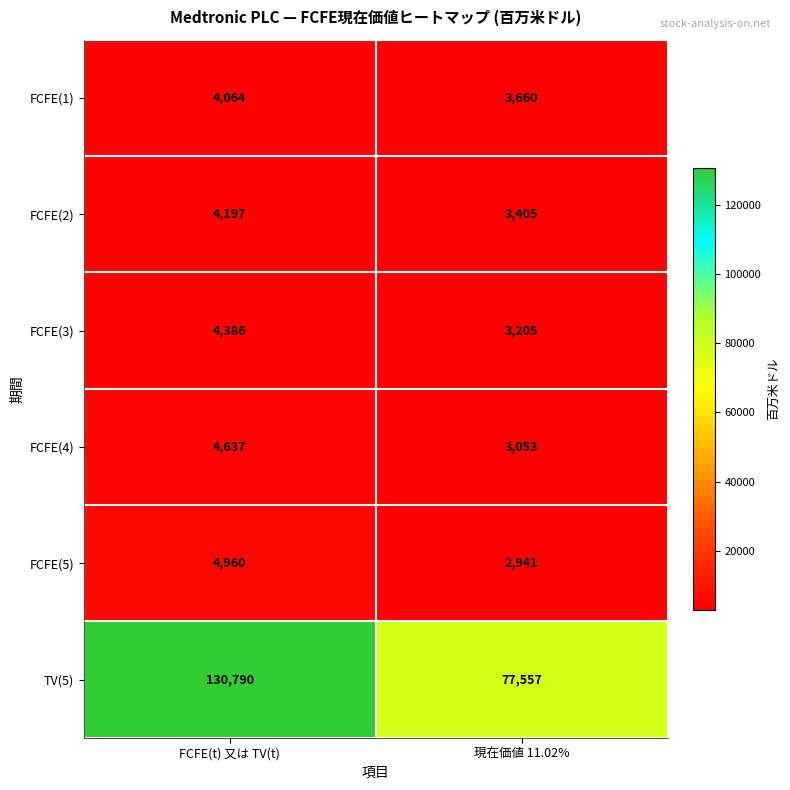

Rank the series at 現在価値 11.02% from highest to lowest value.

TV(5), FCFE(1), FCFE(2), FCFE(3), FCFE(4), FCFE(5)